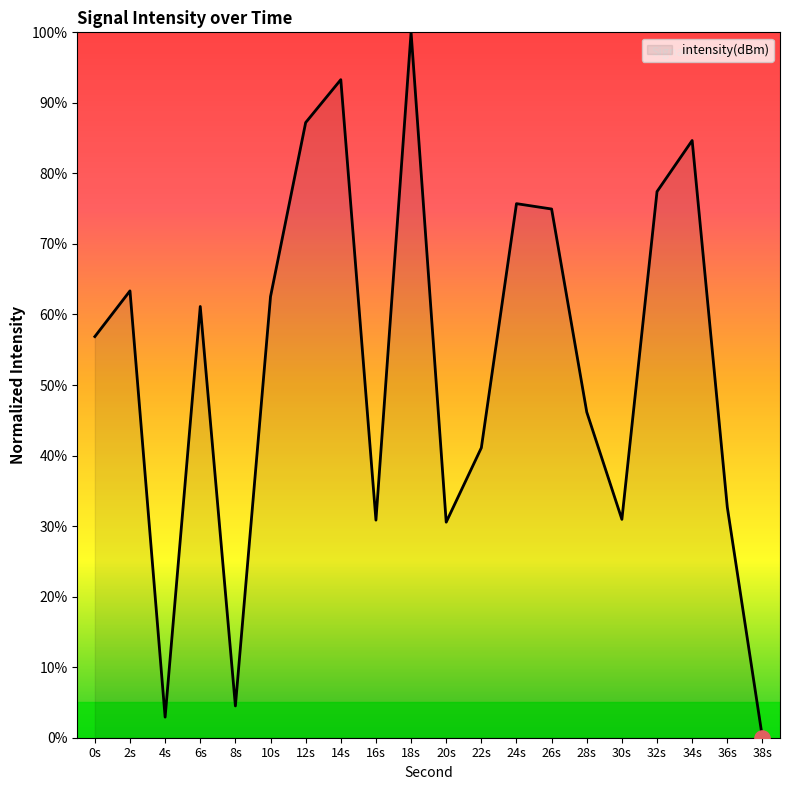

Approximately how many times larger is the value at 18s compared to 14s?

1.1